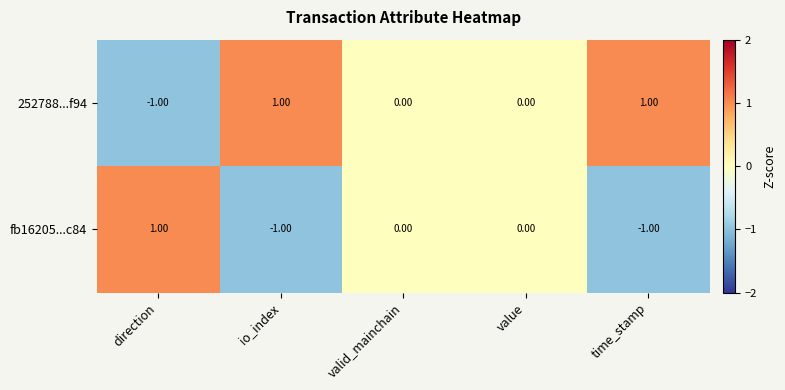

Rank the series at direction from highest to lowest value.

fb16205...c84, 252788...f94